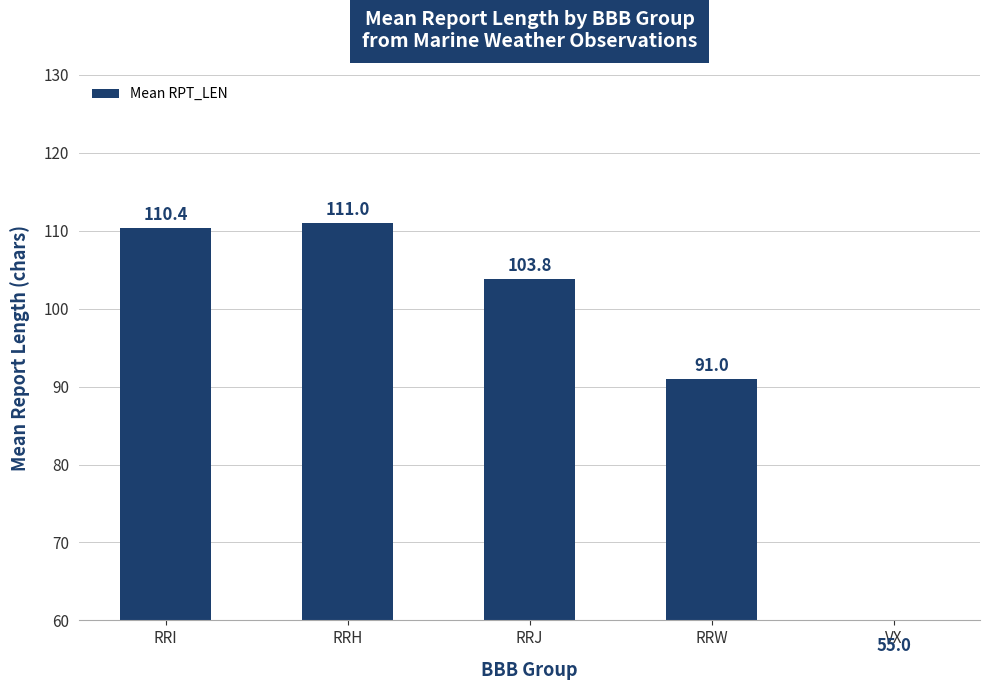

Rank the categories by value from lowest to highest.

VX, RRW, RRJ, RRI, RRH